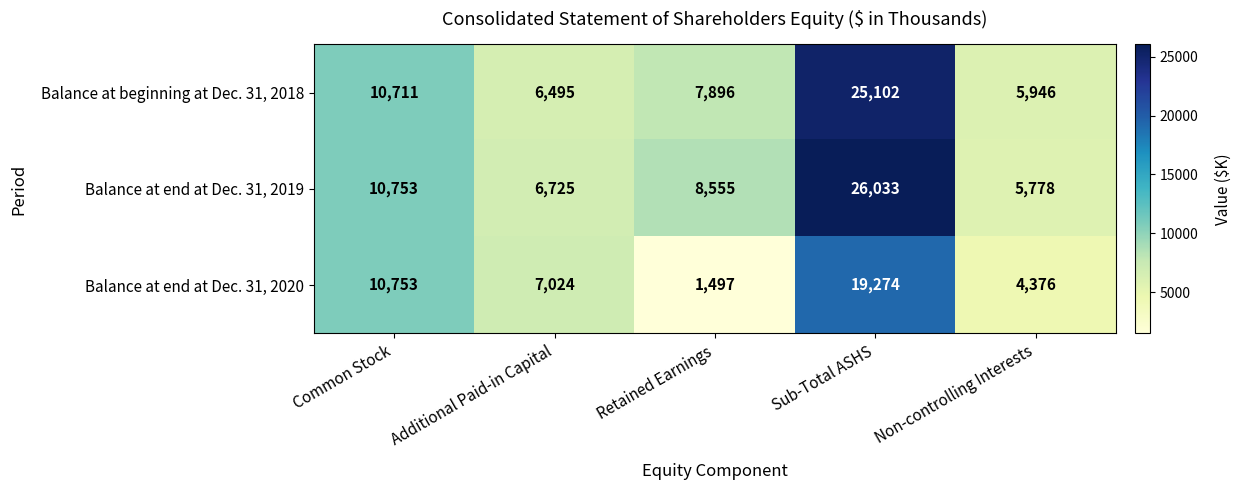

How many values in the Balance at end at Dec. 31, 2019 series are below 8555?

2